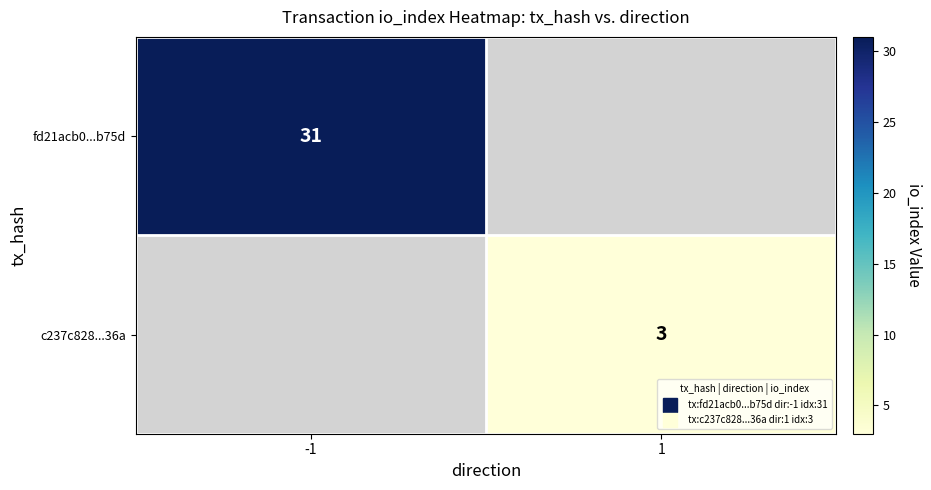

Between 1 and -1, which is larger?

-1